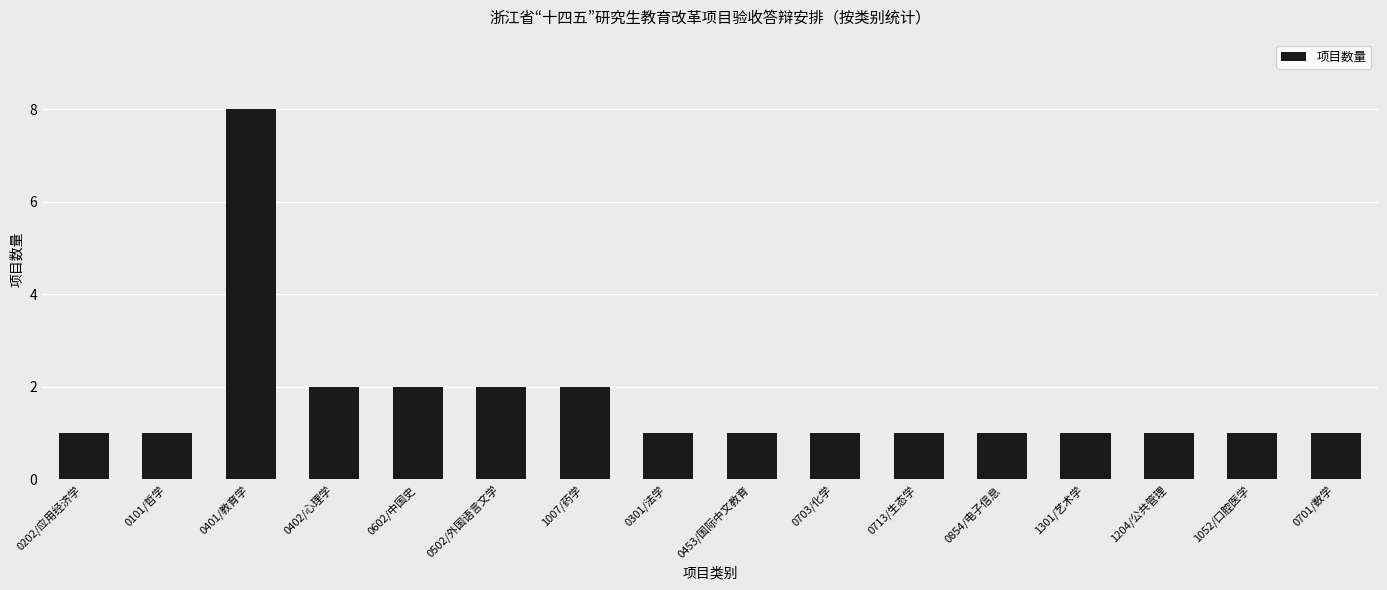

What is the difference between the maximum and minimum values?

7